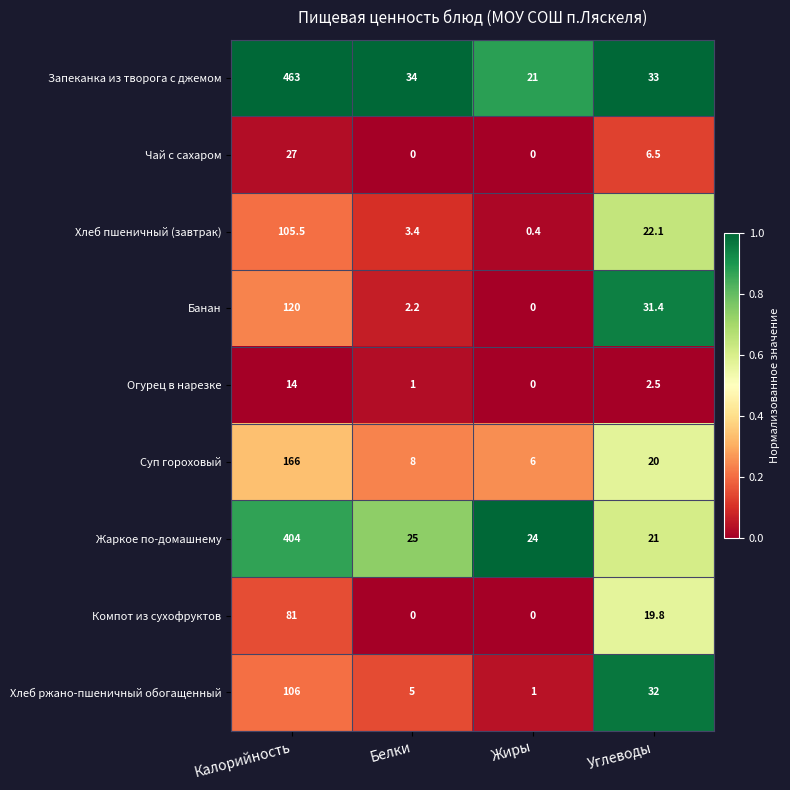

Where does the Огурец в нарезке series first go above 2?

Калорийность